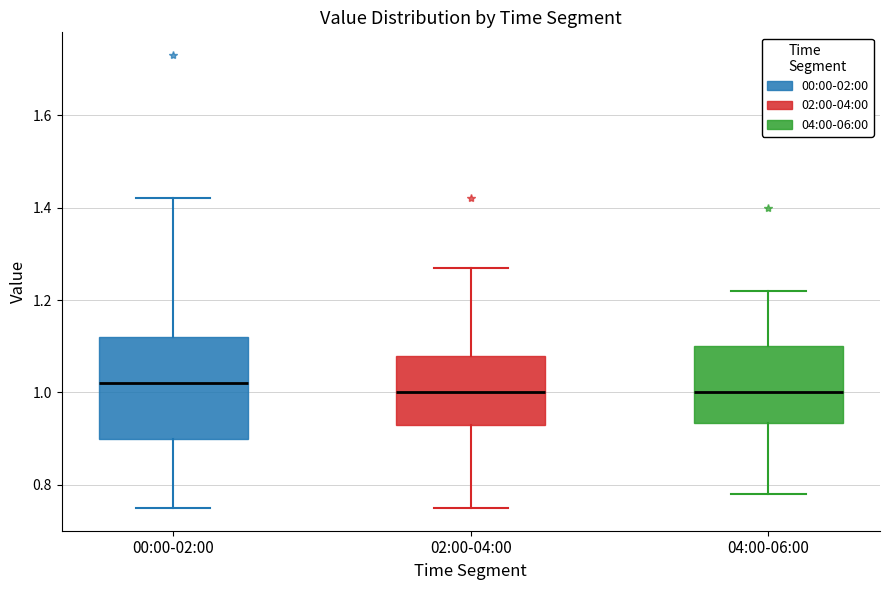

Reading left to right, read every box against the y-axis: the position of its median line, the range the box covers, and the ends of its whiskers. The values are not printed on the chart, so give them approximately, as read against the axis.

00:00-02:00: median 1.02, box 0.90 to 1.12, whiskers 0.76 to 1.42
02:00-04:00: median 1.00, box 0.94 to 1.08, whiskers 0.76 to 1.28
04:00-06:00: median 1.00, box 0.94 to 1.10, whiskers 0.78 to 1.22